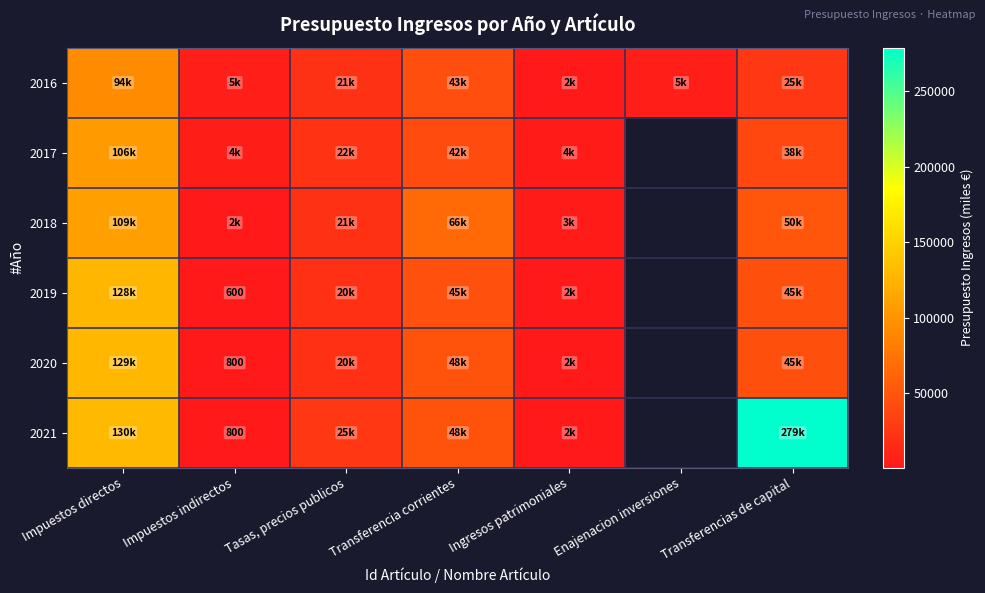

Is the value of 2021 at Impuestos directos greater than the value of 2018 at Transferencias de capital?

Yes